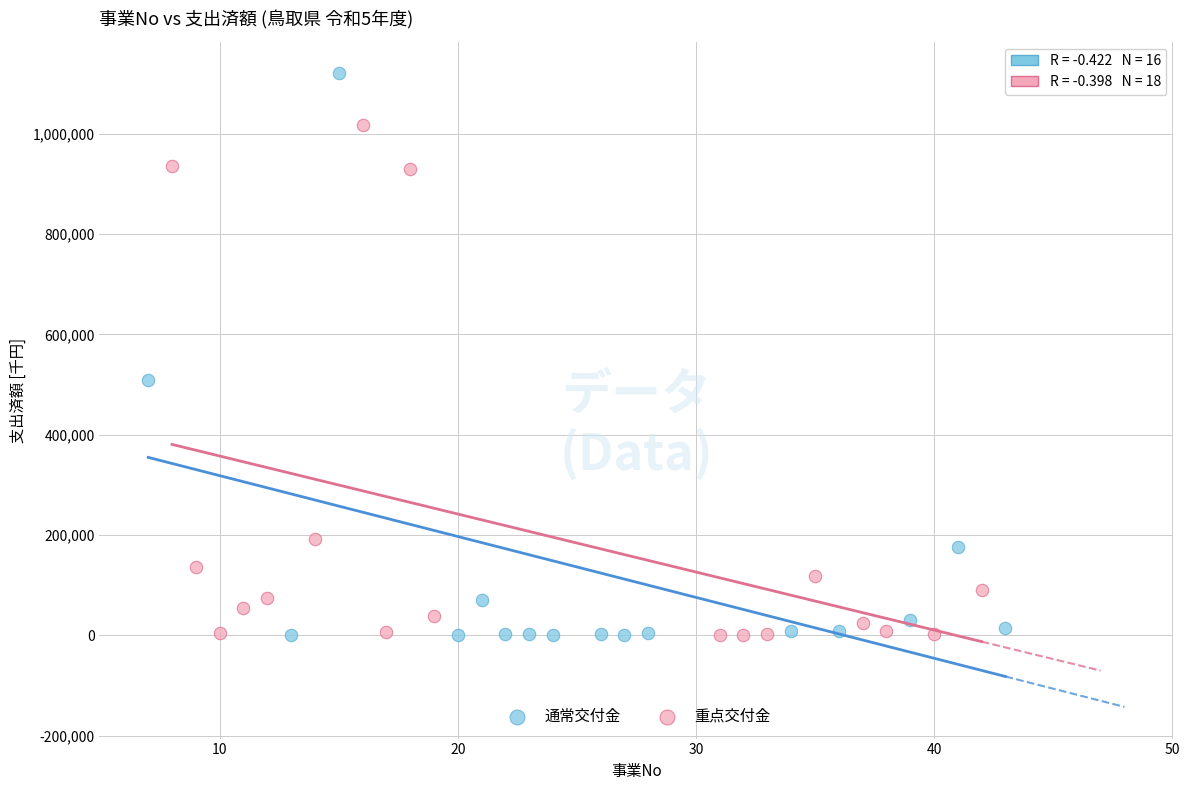

Which series has the widest spread of Y values?

通常交付金